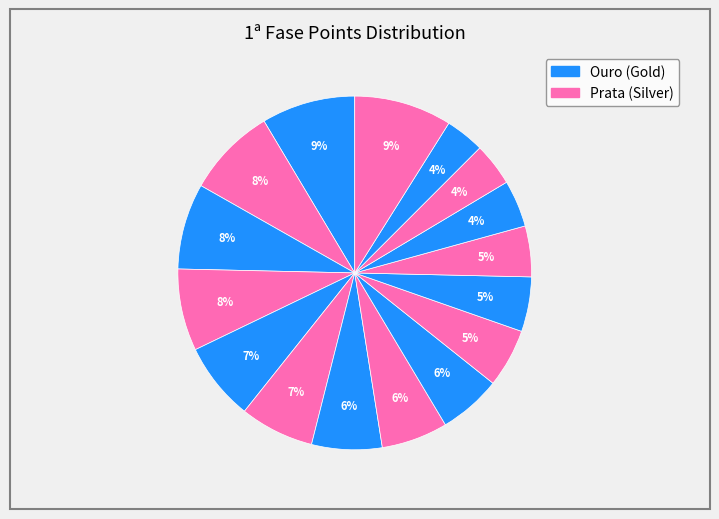

Count the number of slices in the pie.

16